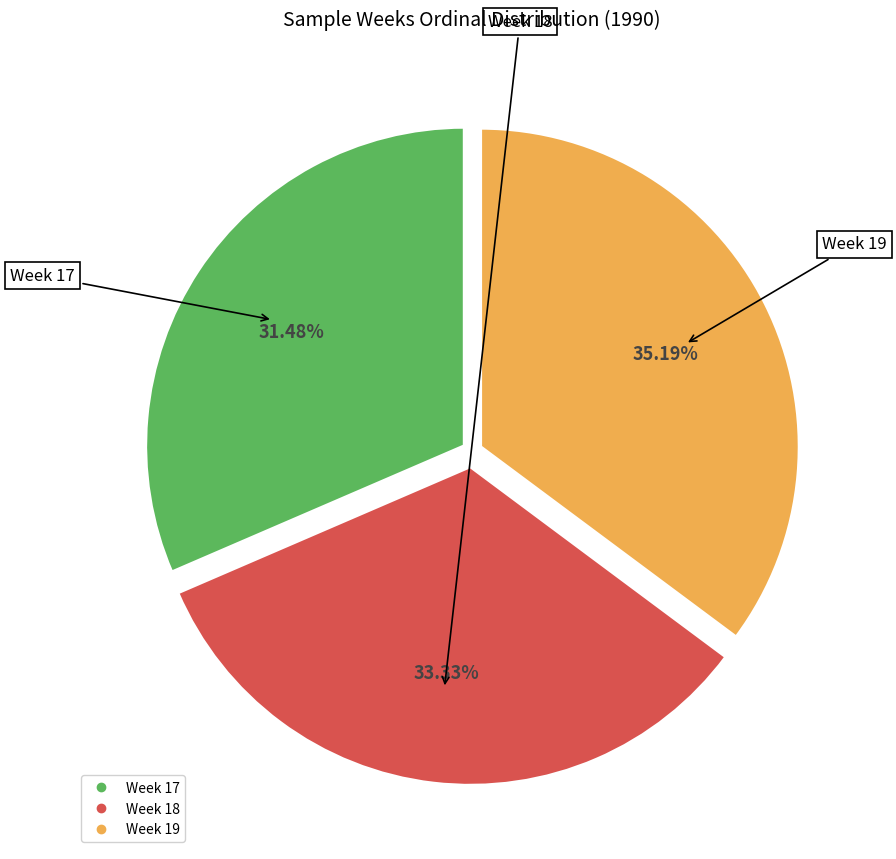

To the nearest percent, what percentage of the pie is Week 17?

31%